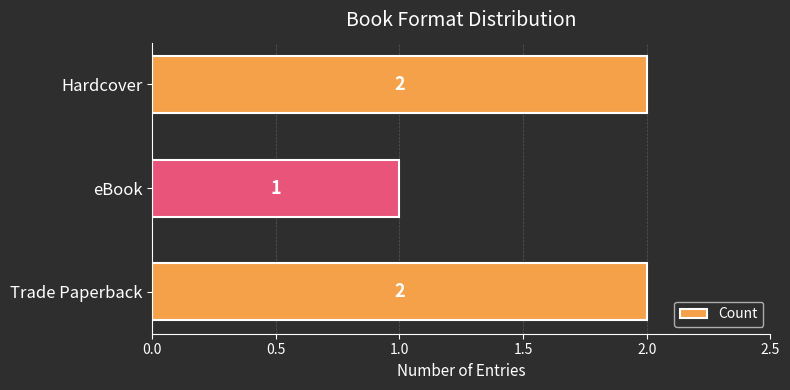

Are the bars grouped side by side (vs. stacked)?

No